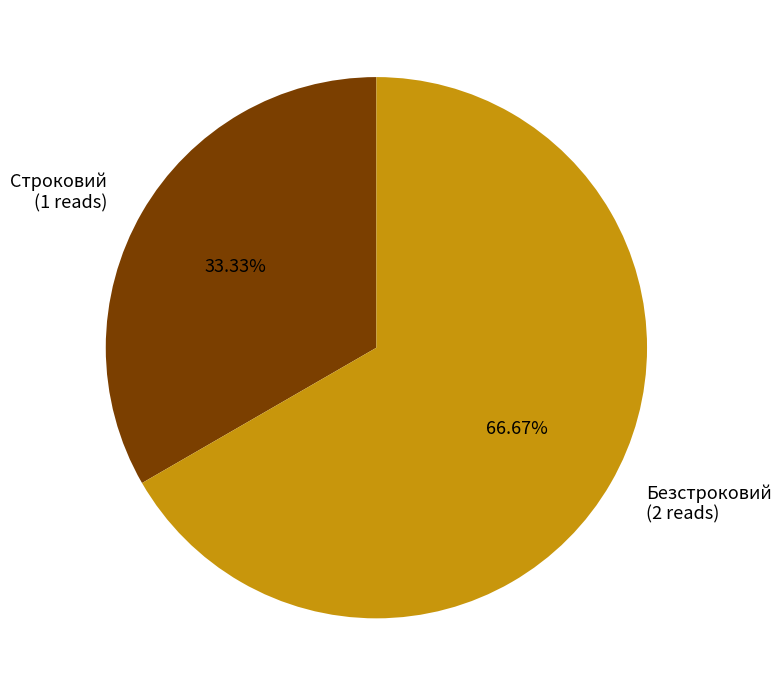

Which slice is the largest?

Безстроковий